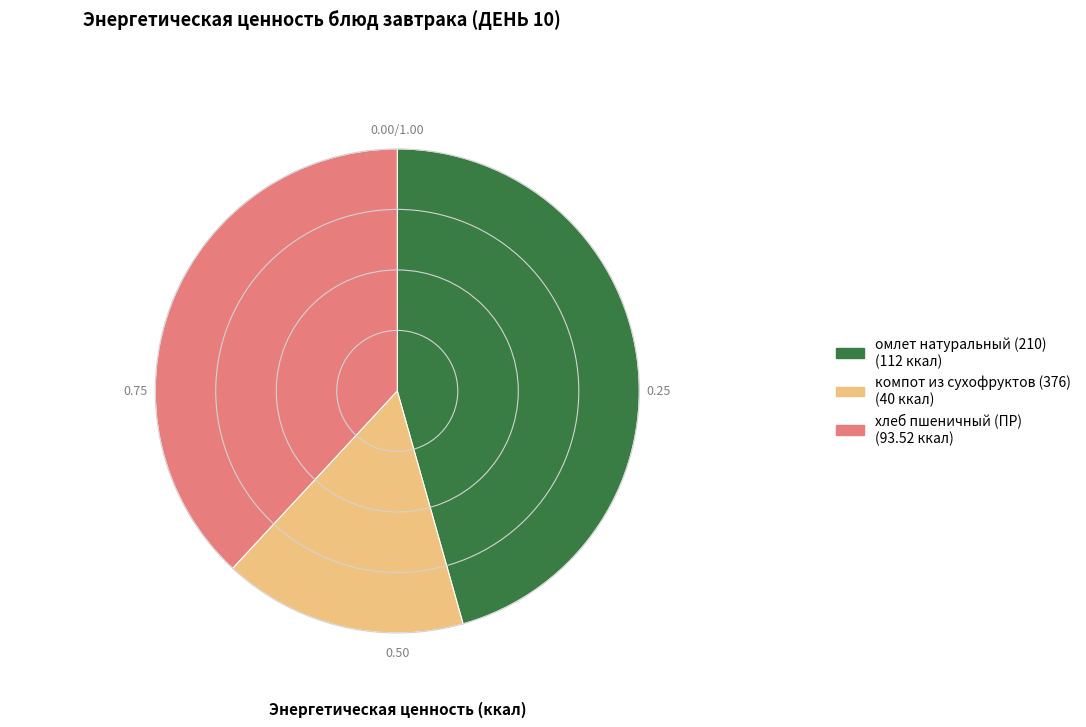

True or false: компот из сухофруктов (376) accounts for 16% of the total.

True